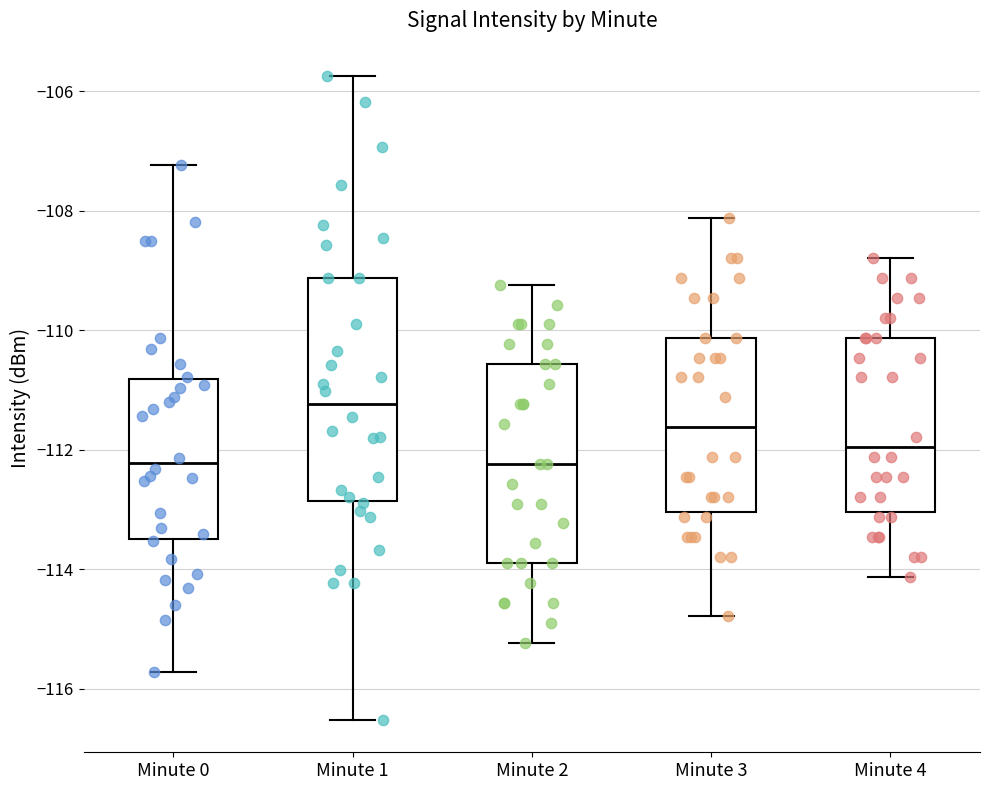

Reading left to right, transcribe this box plot: for each box, give where its median line is, the range the box spans, and where its two whiskers end, as read against the y-axis. The values are not printed on the chart, so give them approximately, as read against the axis.

Minute 0: median -112.2, box -113.4 to -110.8, whiskers -115.8 to -107.2
Minute 1: median -111.2, box -112.8 to -109.2, whiskers -116.6 to -105.8
Minute 2: median -112.2, box -114.0 to -110.6, whiskers -115.2 to -109.2
Minute 3: median -111.6, box -113.0 to -110.2, whiskers -114.8 to -108.2
Minute 4: median -112.0, box -113.0 to -110.2, whiskers -114.2 to -108.8